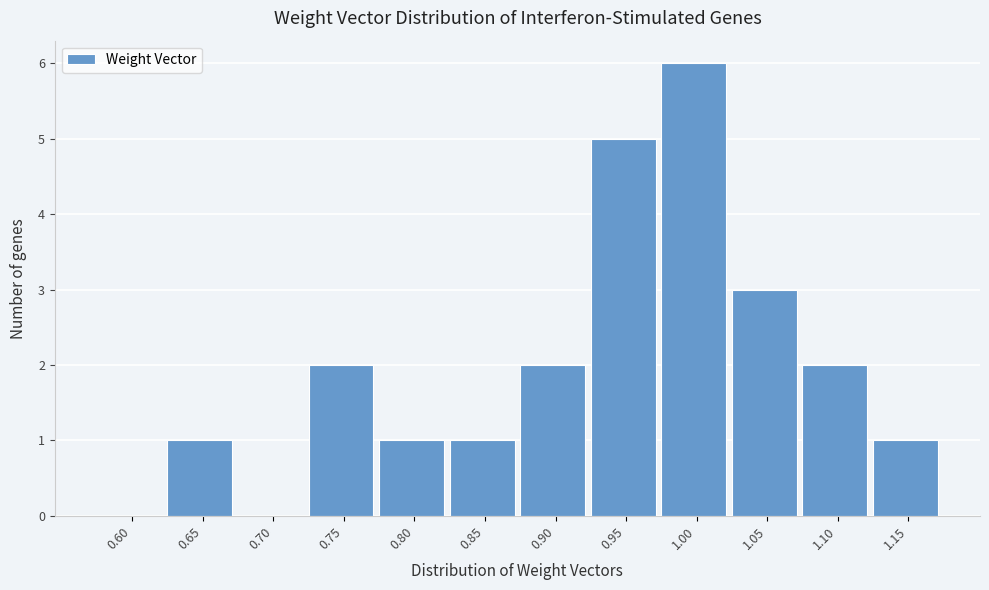

Reading left to right, what are all the values shown in this chart?

0.60=0	0.65=1	0.70=0	0.75=2	0.80=1	0.85=1	0.90=2	0.95=5	1.00=6	1.05=3	1.10=2	1.15=1